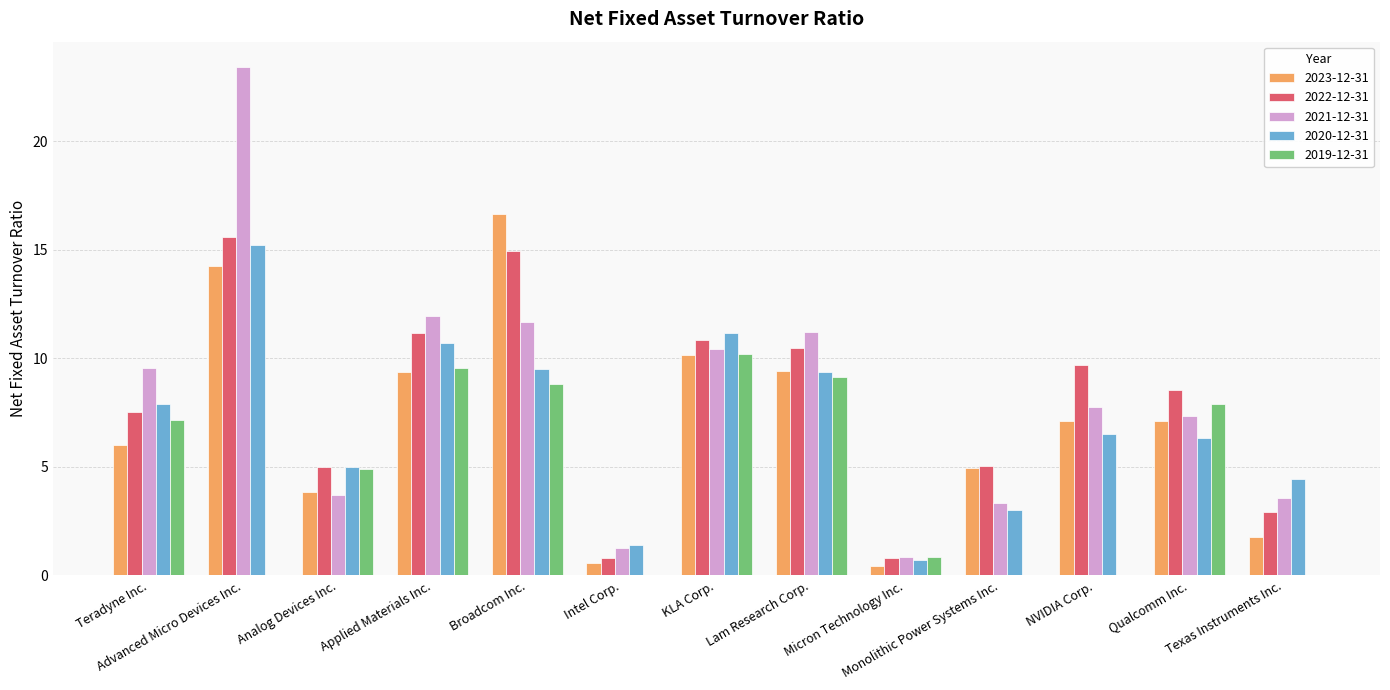

Between Teradyne Inc. and Micron Technology Inc., which series saw the biggest shift?

2021-12-31